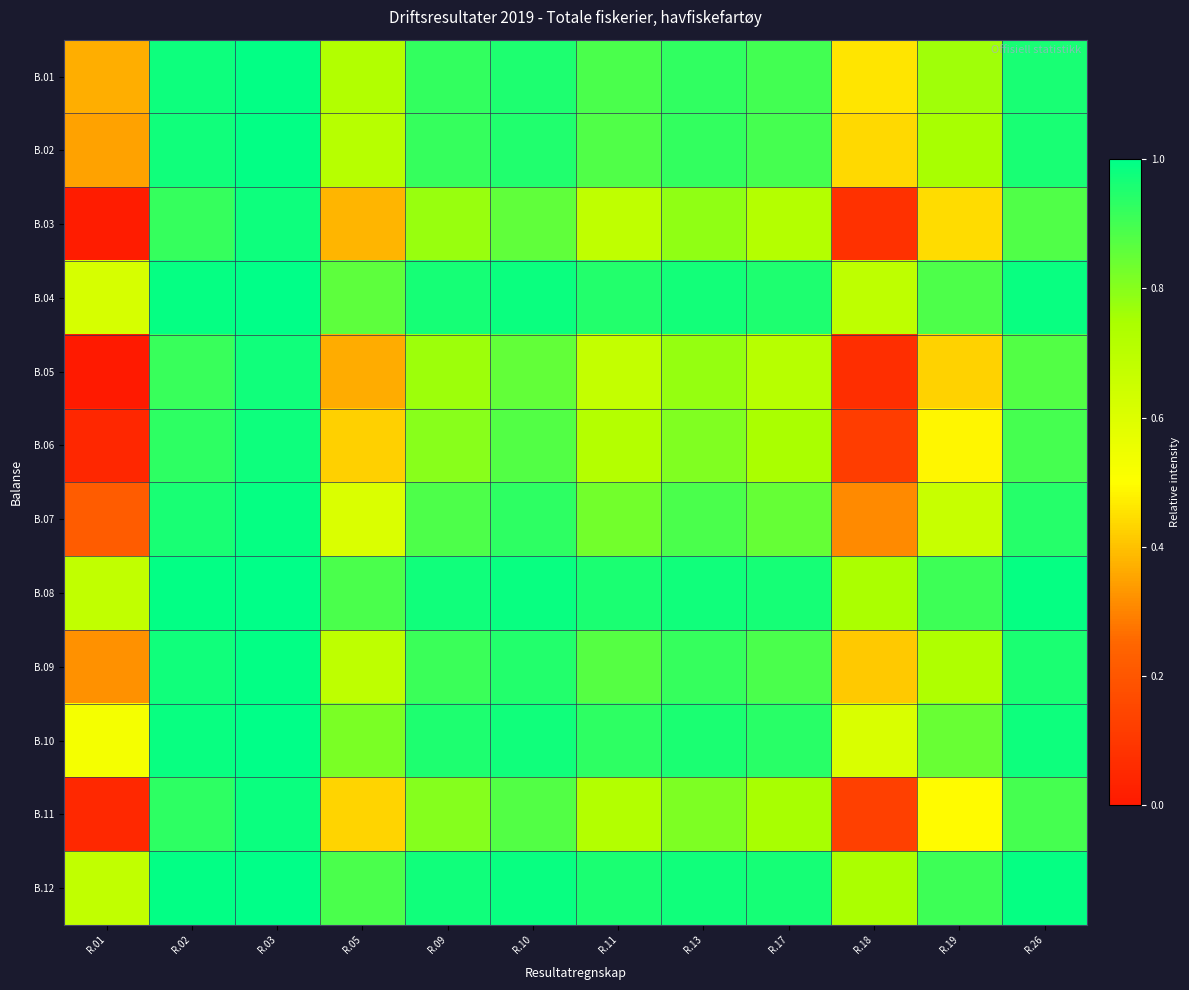

List the series in order of their peak value, lowest first.

B.05, B.03, B.06, B.11, B.07, B.09, B.02, B.01, B.10, B.04, B.08, B.12